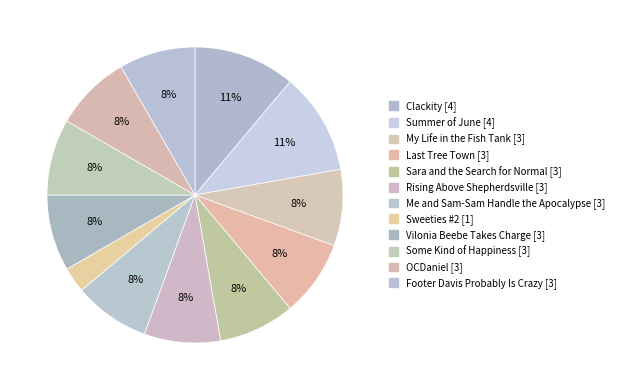

How many segments does this pie chart have?

12